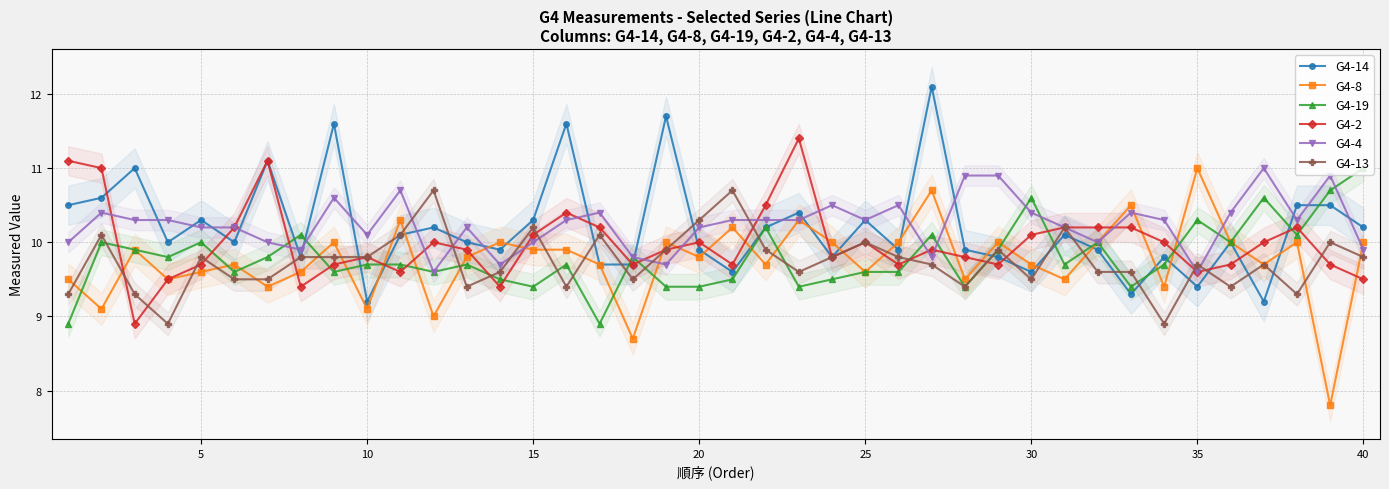

The value of G4-2 at 40 is 9.5. True or false?

True